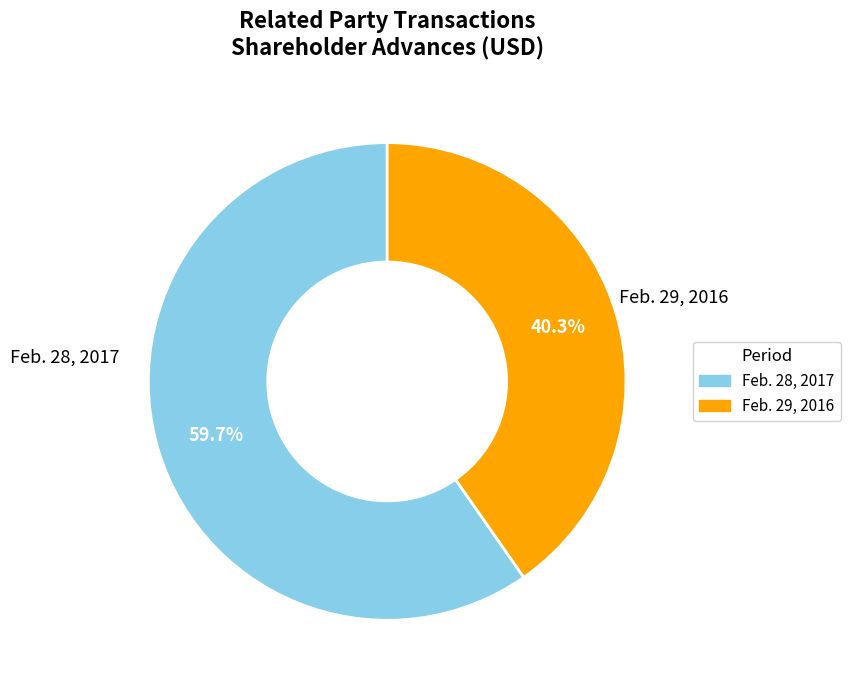

Is Feb. 29, 2016 the majority of the pie?

No